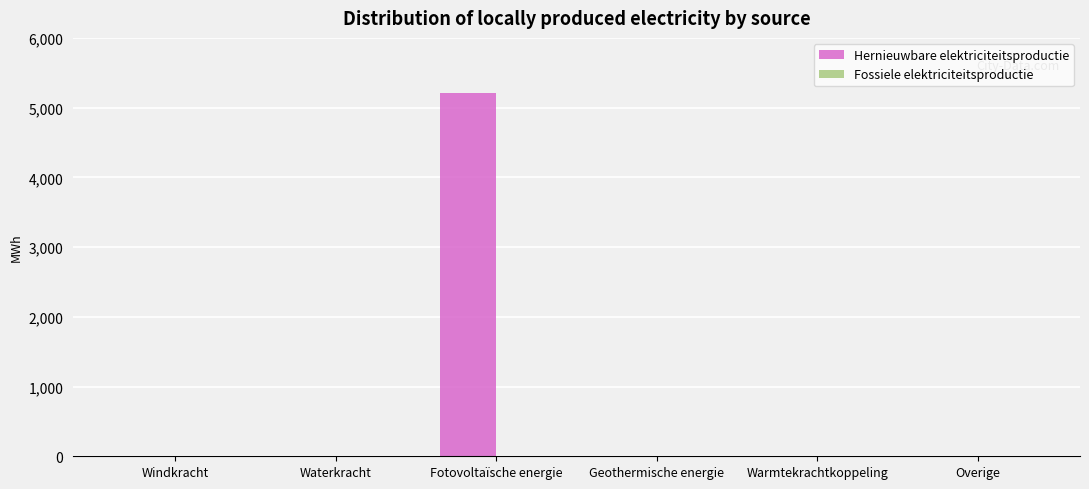

Reading right to left, list all the values displayed in this chart.

Overige=0.0	Warmtekrachtkoppeling=0.0	Geothermische energie=0.0	Fotovoltaïsche energie=5209.7	Waterkracht=0.0	Windkracht=0.0